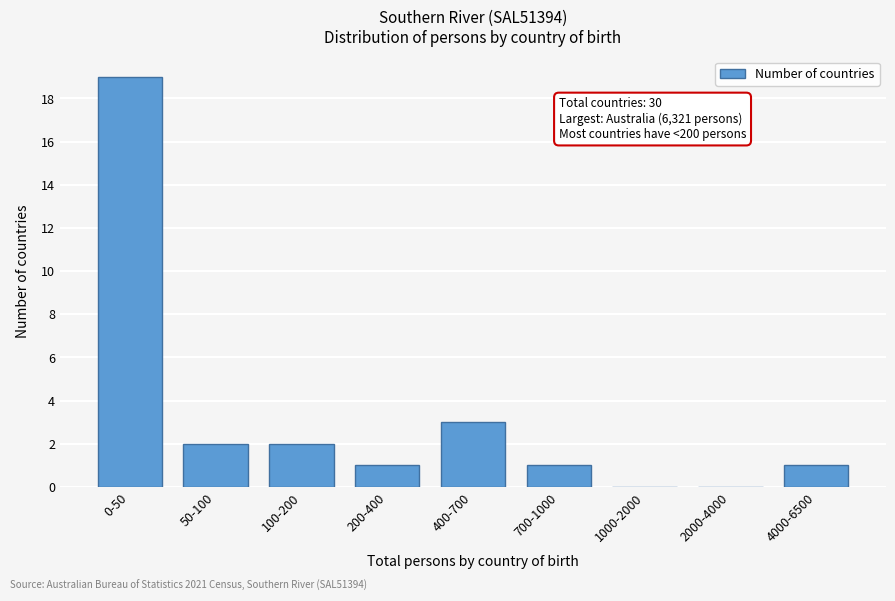

Reading left to right, extract all data points from this chart.

0-50=19	50-100=2	100-200=2	200-400=1	400-700=3	700-1000=1	1000-2000=0	2000-4000=0	4000-6500=1